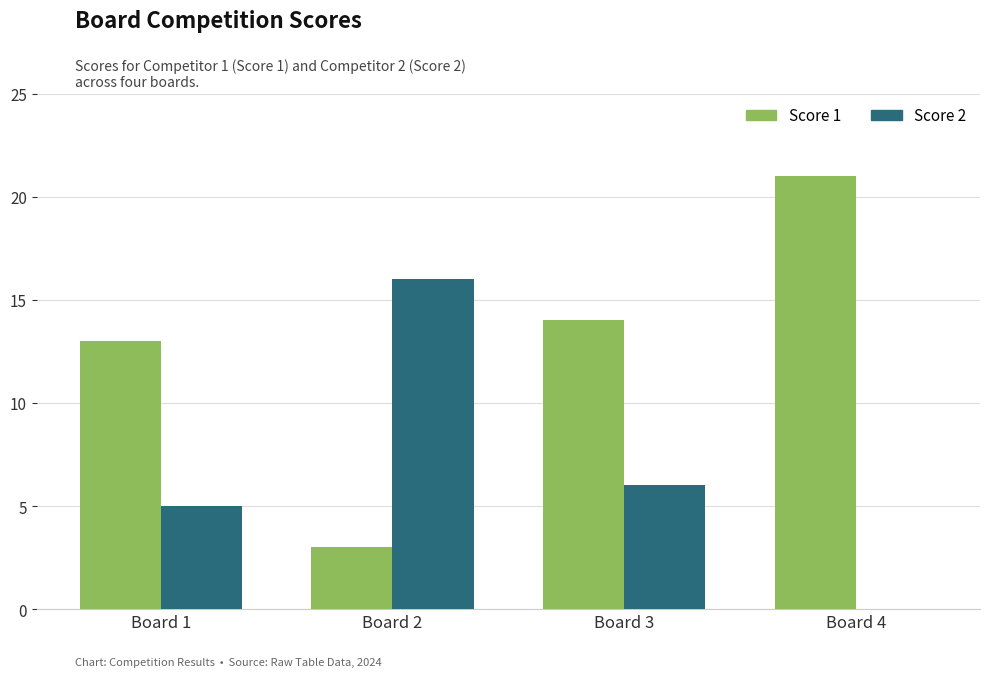

Between Board 1 and Board 4, which series saw the biggest shift?

Score 1